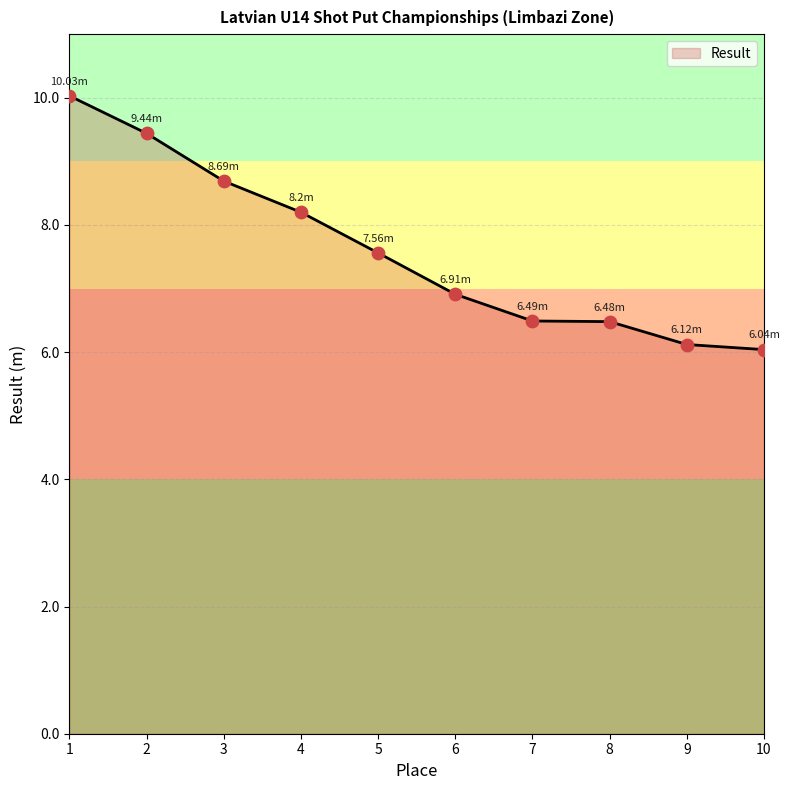

Between 8 and 4, which is larger?

4